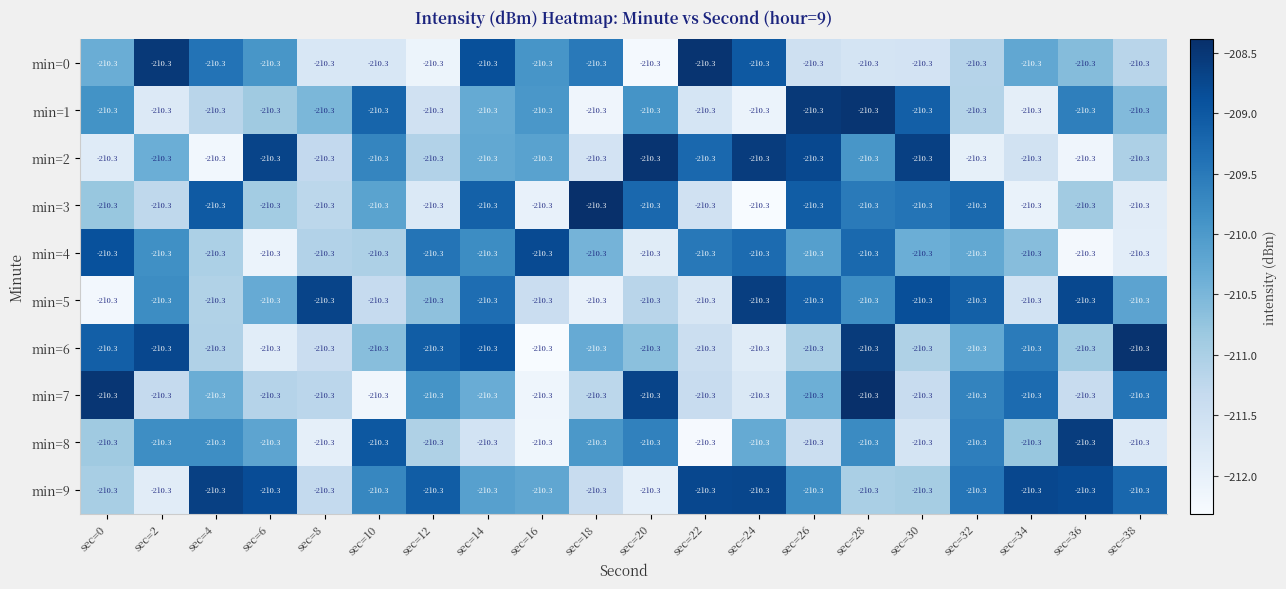

At which category is the sum across all series the highest?

sec=28